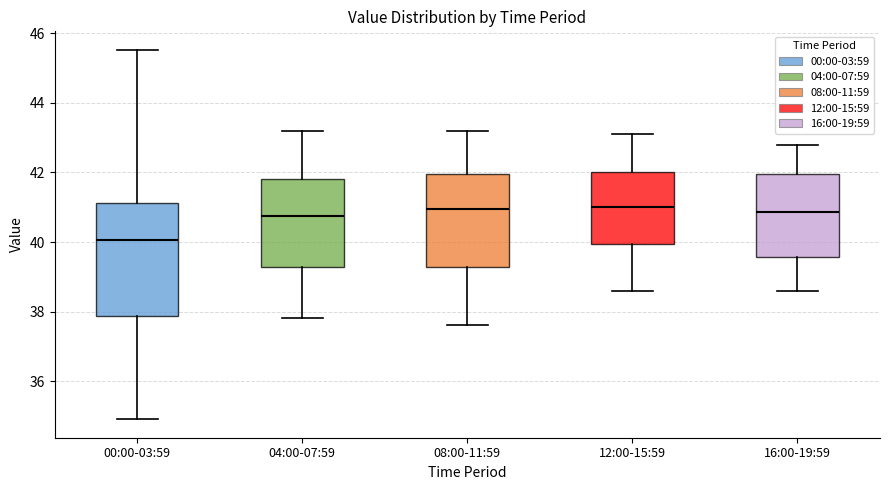

Reading left to right, transcribe this box plot: for each box, give where its median line is, the range the box spans, and where its two whiskers end, as read against the y-axis. The values are not printed on the chart, so give them approximately, as read against the axis.

00:00-03:59: median 40.0, box 37.8 to 41.2, whiskers 35.0 to 45.6
04:00-07:59: median 40.8, box 39.2 to 41.8, whiskers 37.8 to 43.2
08:00-11:59: median 41.0, box 39.2 to 42.0, whiskers 37.6 to 43.2
12:00-15:59: median 41.0, box 40.0 to 42.0, whiskers 38.6 to 43.2
16:00-19:59: median 40.8, box 39.6 to 42.0, whiskers 38.6 to 42.8